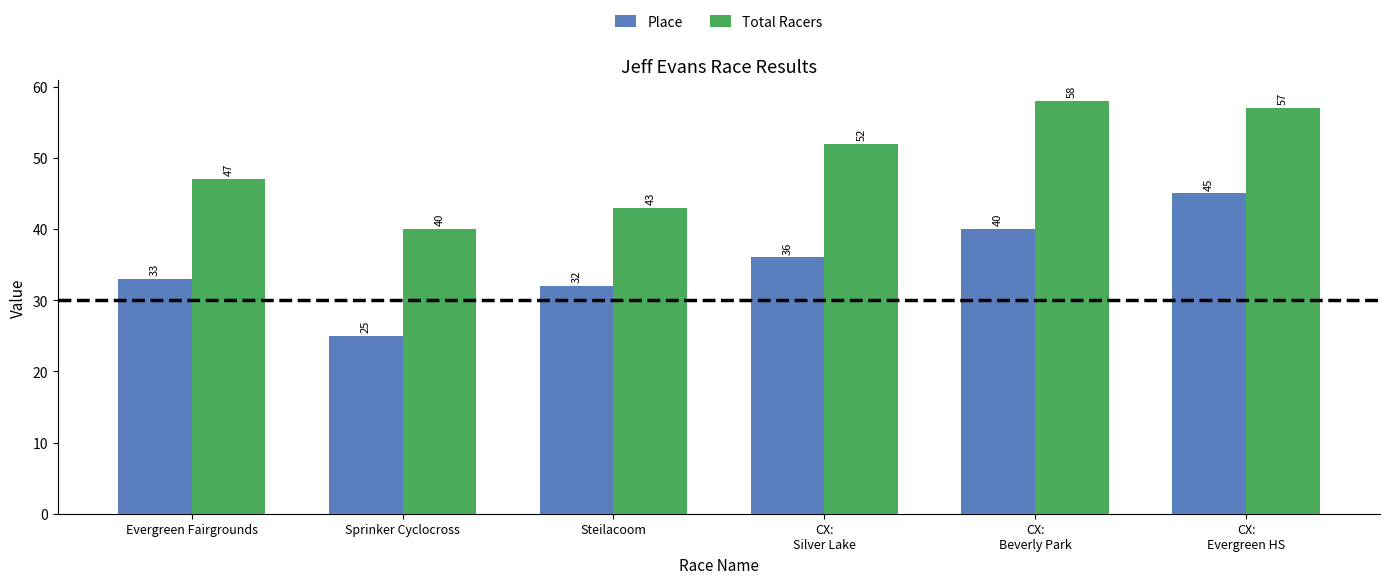

What is the difference between the second highest and minimum values in the Total Racers series?

17